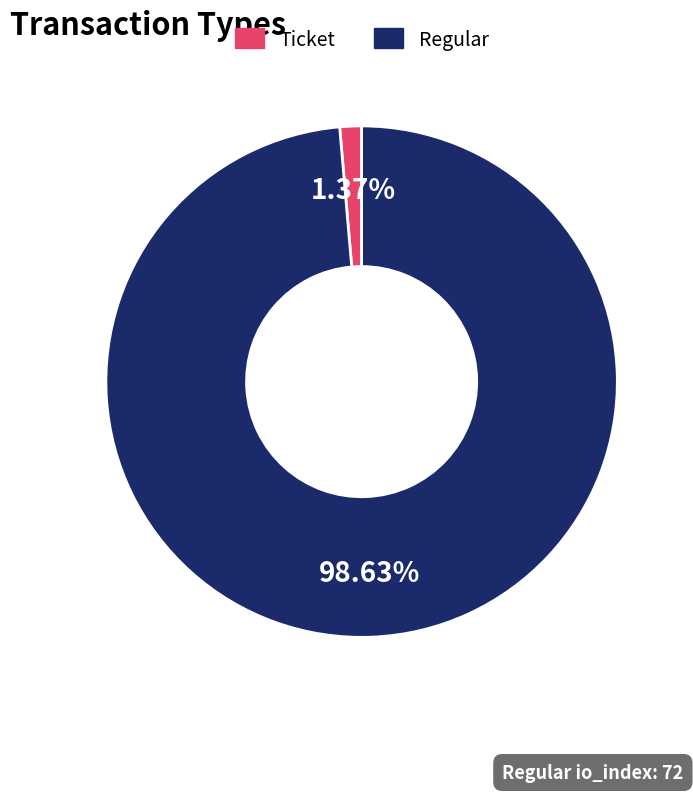

Is there any slice that represents more than half of the pie?

Yes